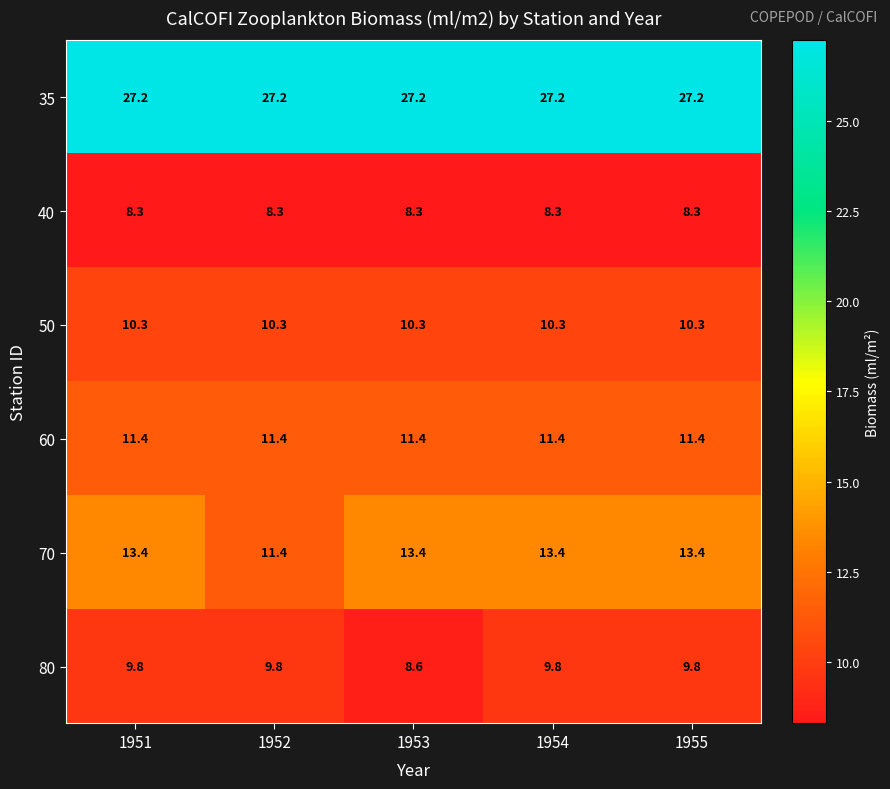

What is the minimum value for 50?

10.3